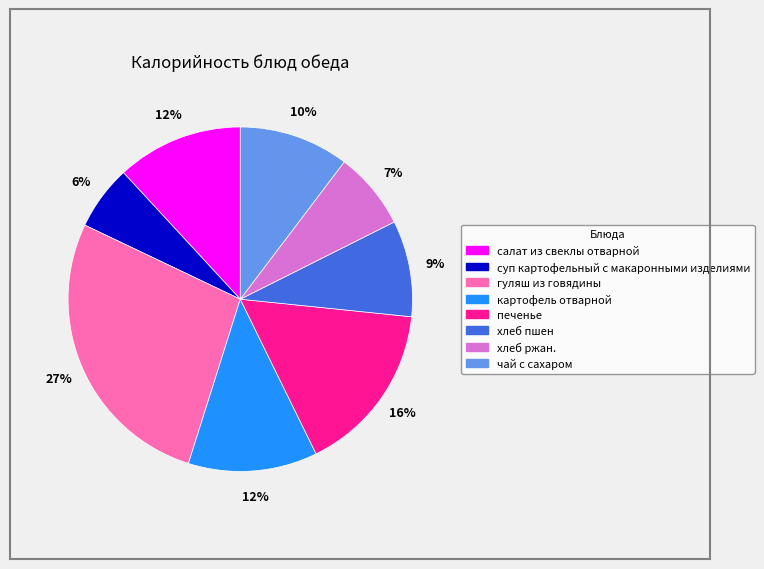

Which slice is the largest?

гуляш из говядины